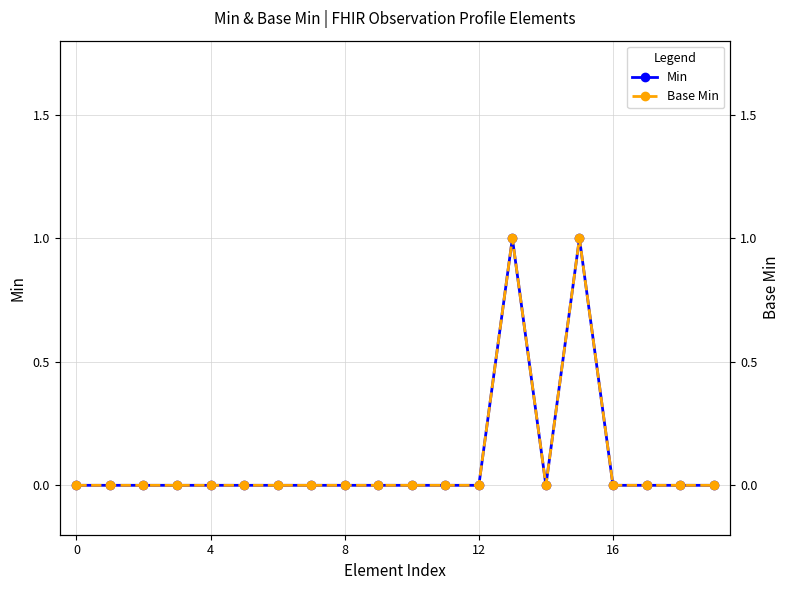

How many data points does each series have?

20